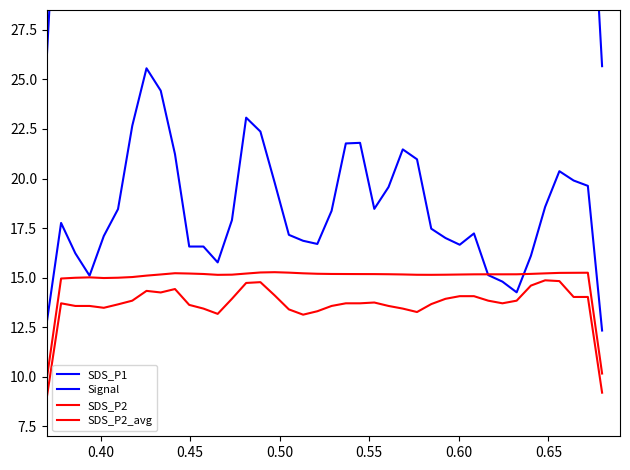

Reading right to left, transcribe all the data shown in this chart.

SDS_P1: 12.3	19.6	19.9	20.4	18.6	16.1	14.3	14.8	15.1	17.2	16.7	17.0	17.5	21.0	21.5	19.6	18.5	21.8	21.8	18.4	16.7	16.9	17.2	19.8	22.4	23.1	17.9	15.8	16.6	16.6	21.2	24.4	25.6	22.7	18.5	17.1	15.1	16.2	17.8	12.8
Signal: 25.7	38.5	36.5	36.5	37.0	39.5	40.0	39.5	39.0	39.0	39.5	39.5	39.0	38.5	39.0	39.5	40.0	40.0	40.0	39.5	39.5	39.0	39.0	39.0	39.5	40.0	40.0	39.5	39.5	39.5	39.5	39.0	39.0	39.0	39.0	38.5	39.0	39.0	39.5	26.2
SDS_P2: 9.2	14.0	14.0	14.8	14.9	14.6	13.8	13.7	13.8	14.1	14.1	13.9	13.7	13.3	13.4	13.6	13.7	13.7	13.7	13.6	13.3	13.1	13.4	14.1	14.8	14.7	13.9	13.2	13.4	13.6	14.4	14.3	14.3	13.8	13.7	13.5	13.6	13.6	13.7	9.0
SDS_P2_avg: 10.2	15.2	15.2	15.2	15.2	15.2	15.2	15.2	15.2	15.2	15.2	15.1	15.1	15.1	15.2	15.2	15.2	15.2	15.2	15.2	15.2	15.2	15.3	15.3	15.3	15.2	15.2	15.1	15.2	15.2	15.2	15.2	15.1	15.0	15.0	15.0	15.0	15.0	15.0	9.9